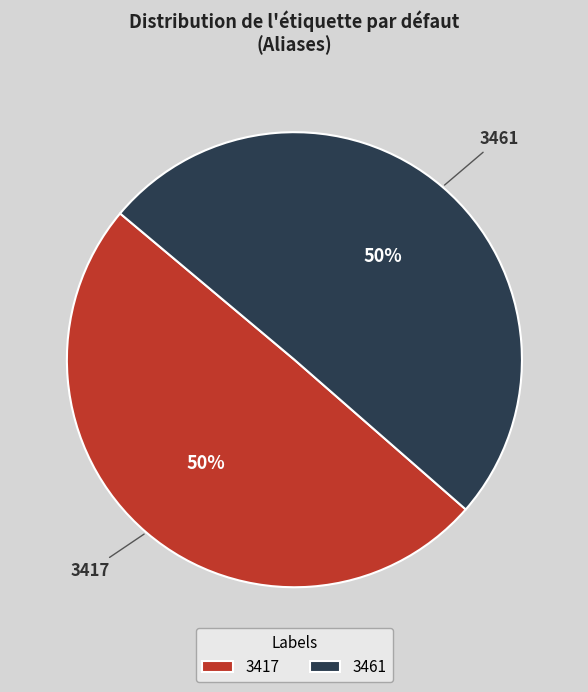

Combined, do 3461 and 3417 account for over 50%?

Yes